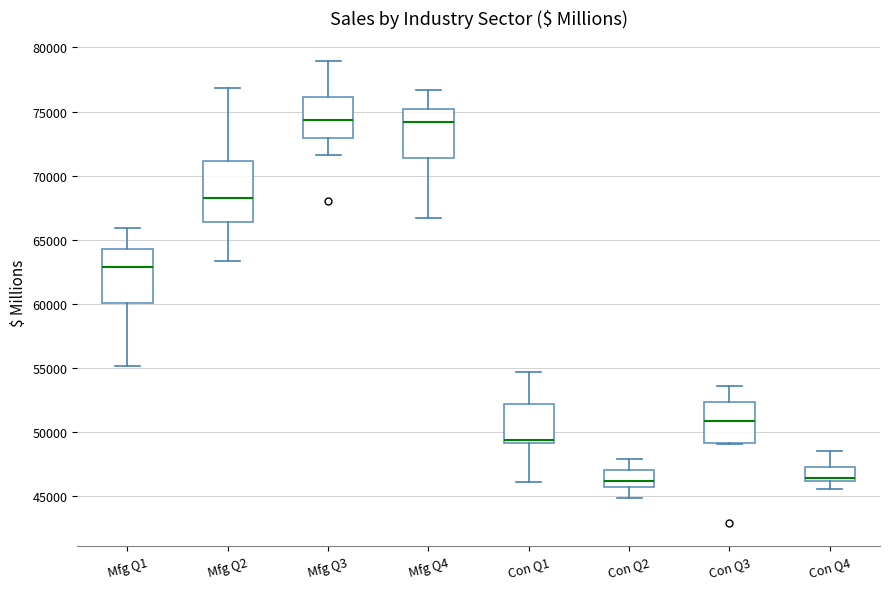

Where is the upper edge of the box for Con Q2 on the y-axis? The values are not printed on the chart, so give them approximately, as read against the axis.

47000